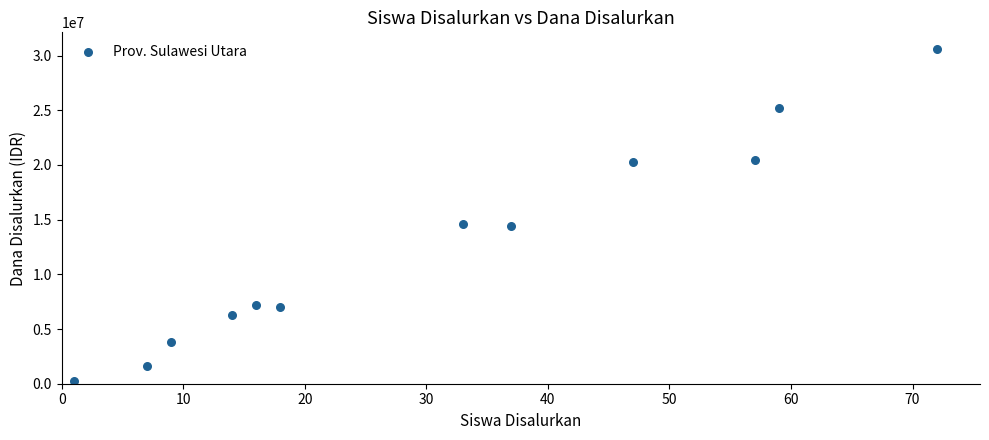

What is the average X value?

31